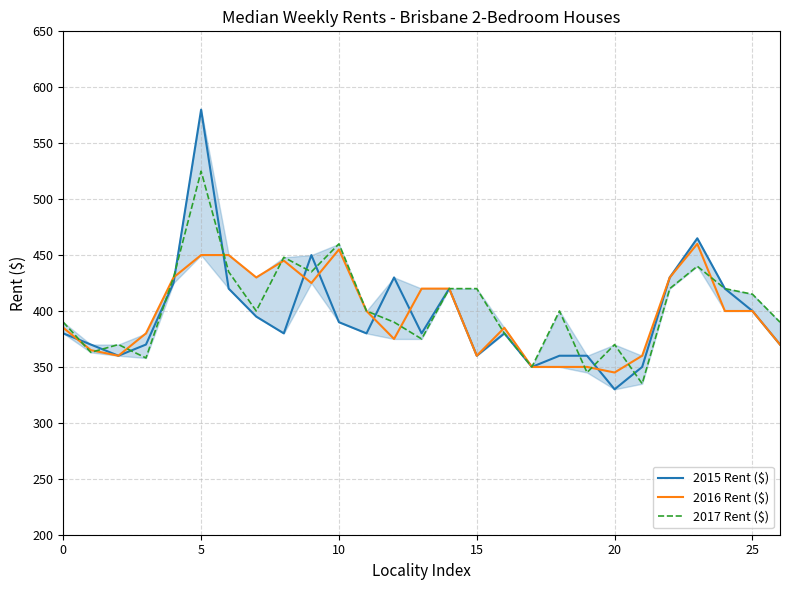

How many series are shown in this chart?

3